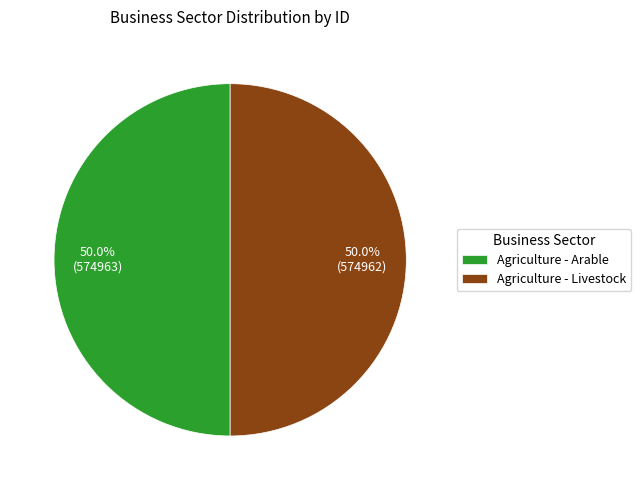

Combined, what portion of the pie is Agriculture - Arable and Agriculture - Livestock?

100.0%